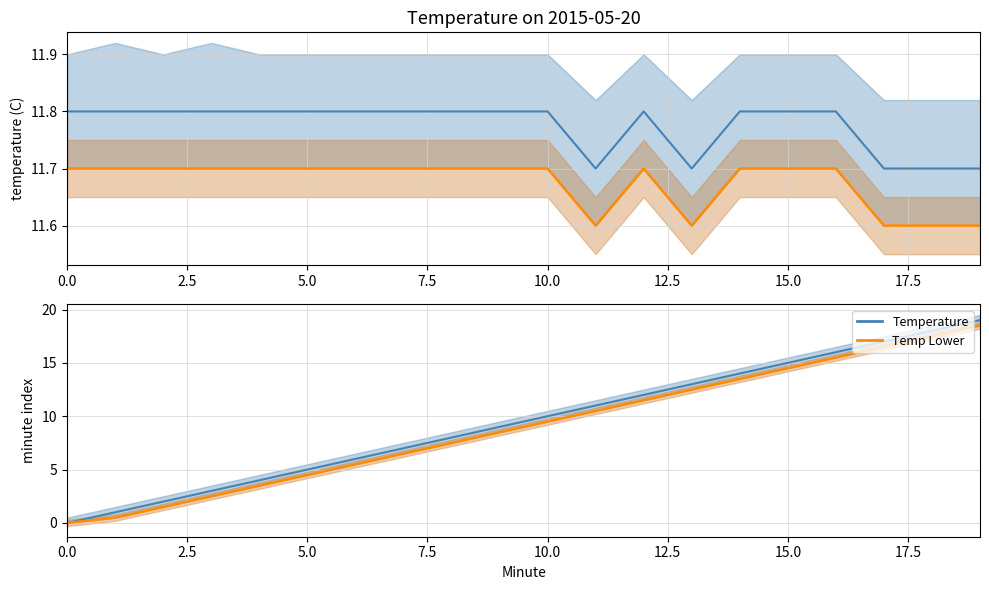

Count the number of categories in the chart.

20